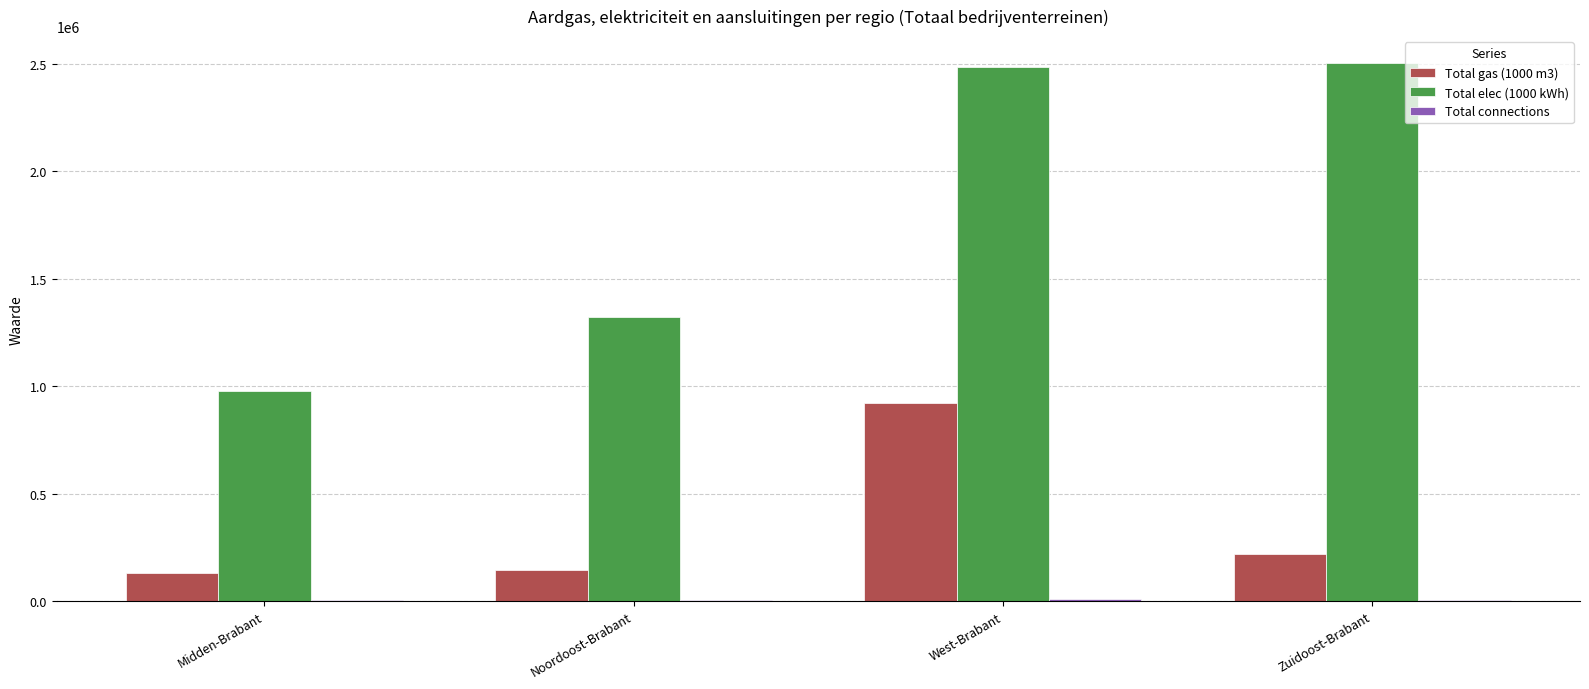

Which series has the widest spread of values?

Total elec (1000 kWh)